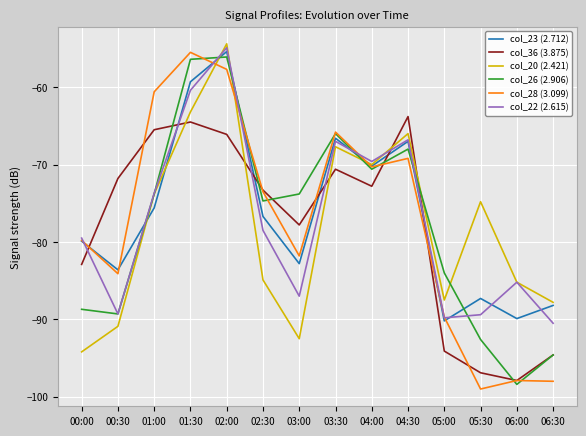

What position from the right is 05:00?

4